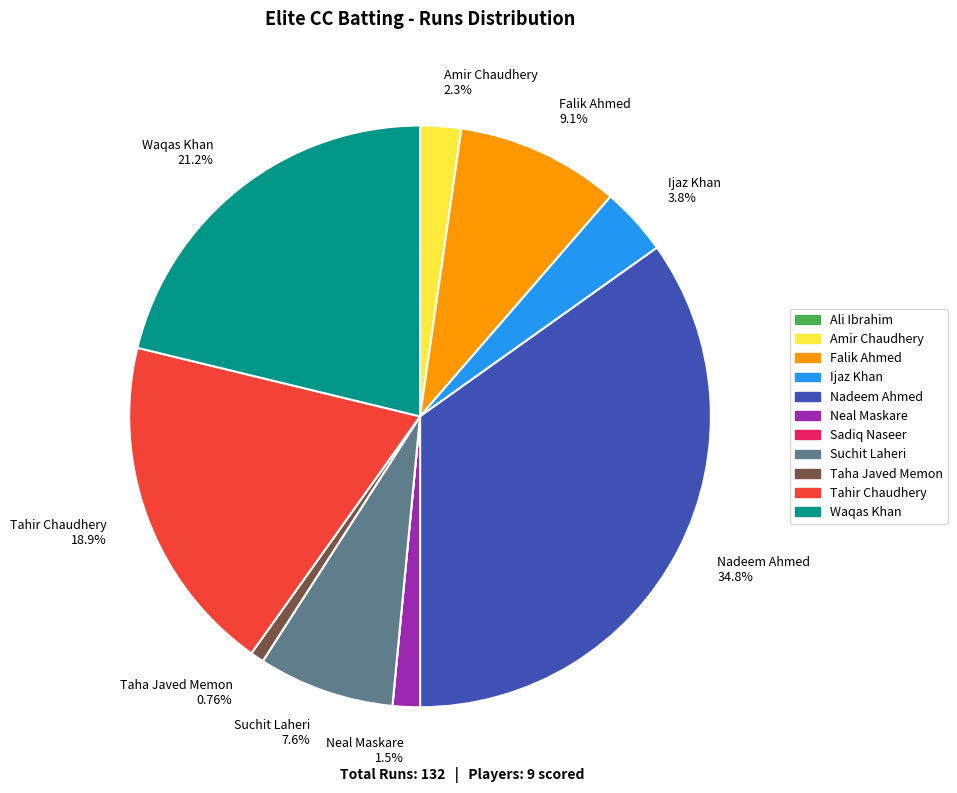

Is there any slice that represents more than half of the pie?

No